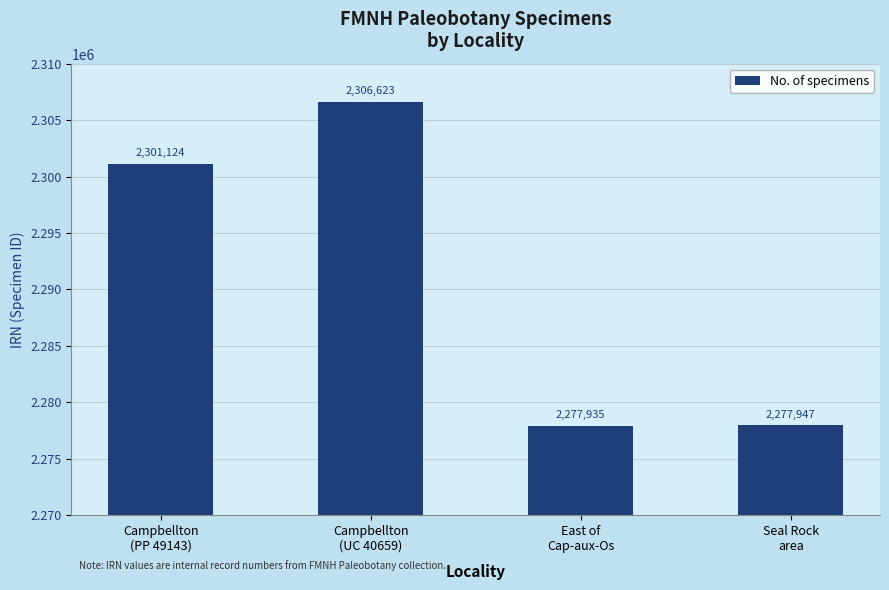

What is the difference between the second highest and second lowest values?

23177